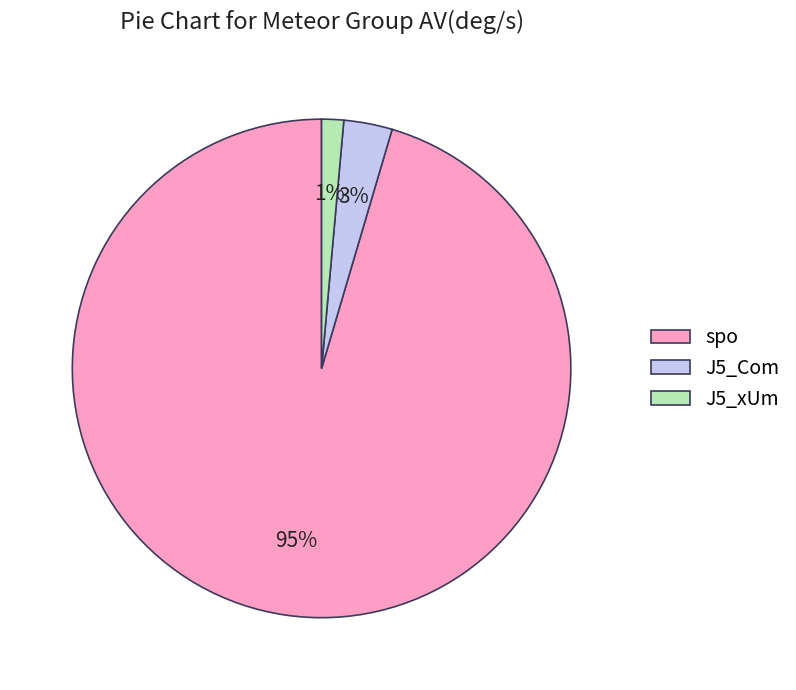

Count the number of slices in the pie.

3